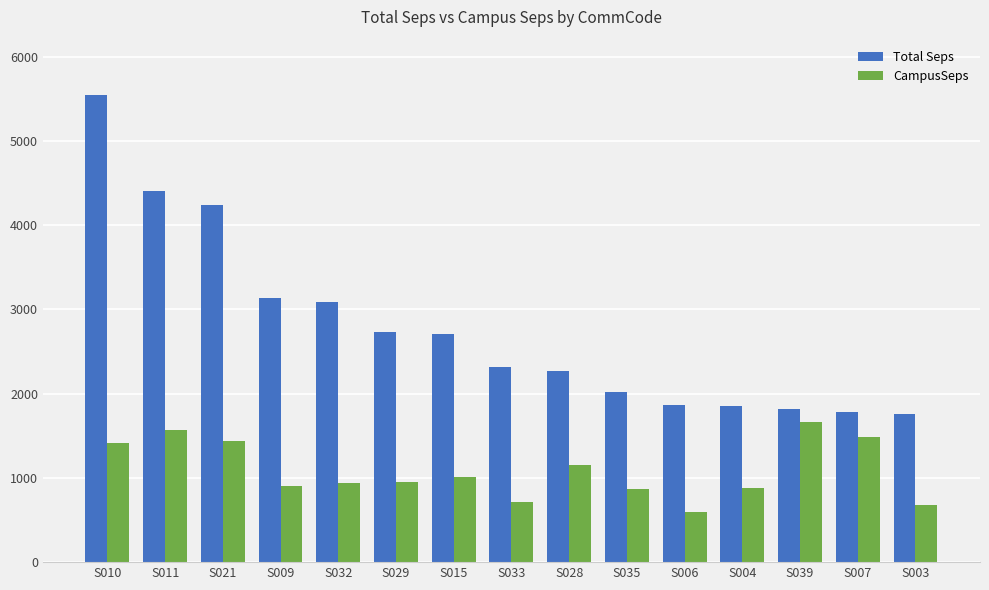

Which series has the largest range (max minus min)?

Total Seps